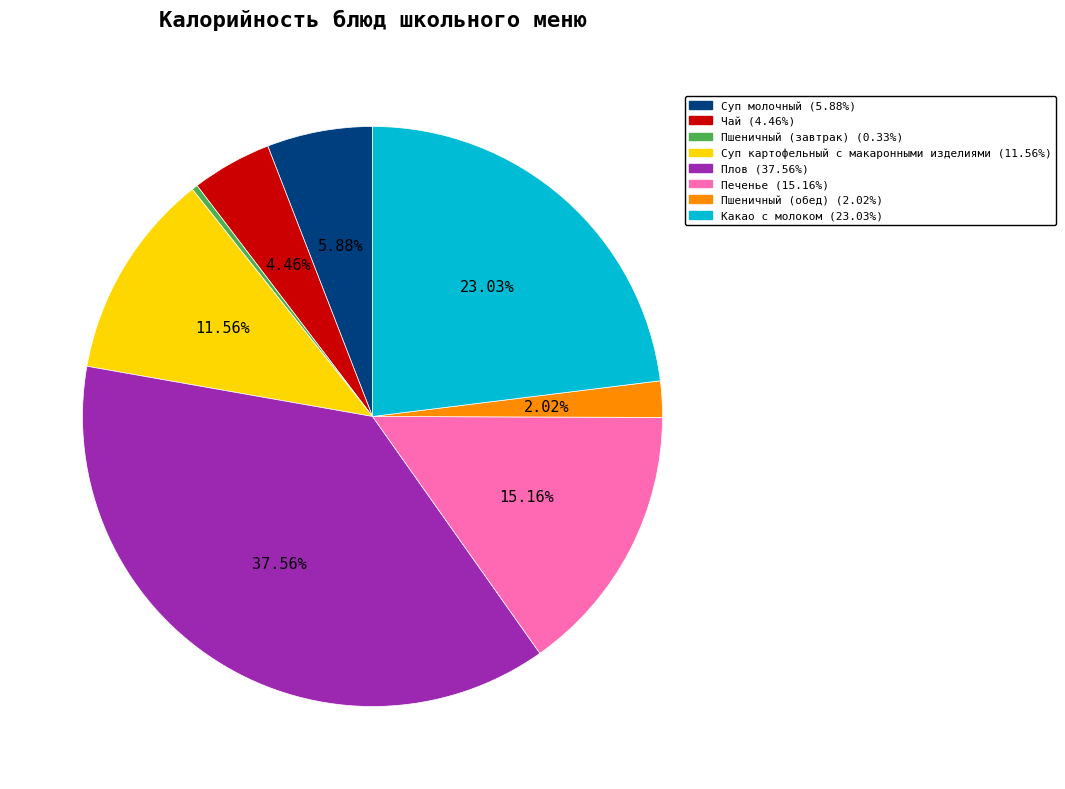

Does any single category account for the majority?

No